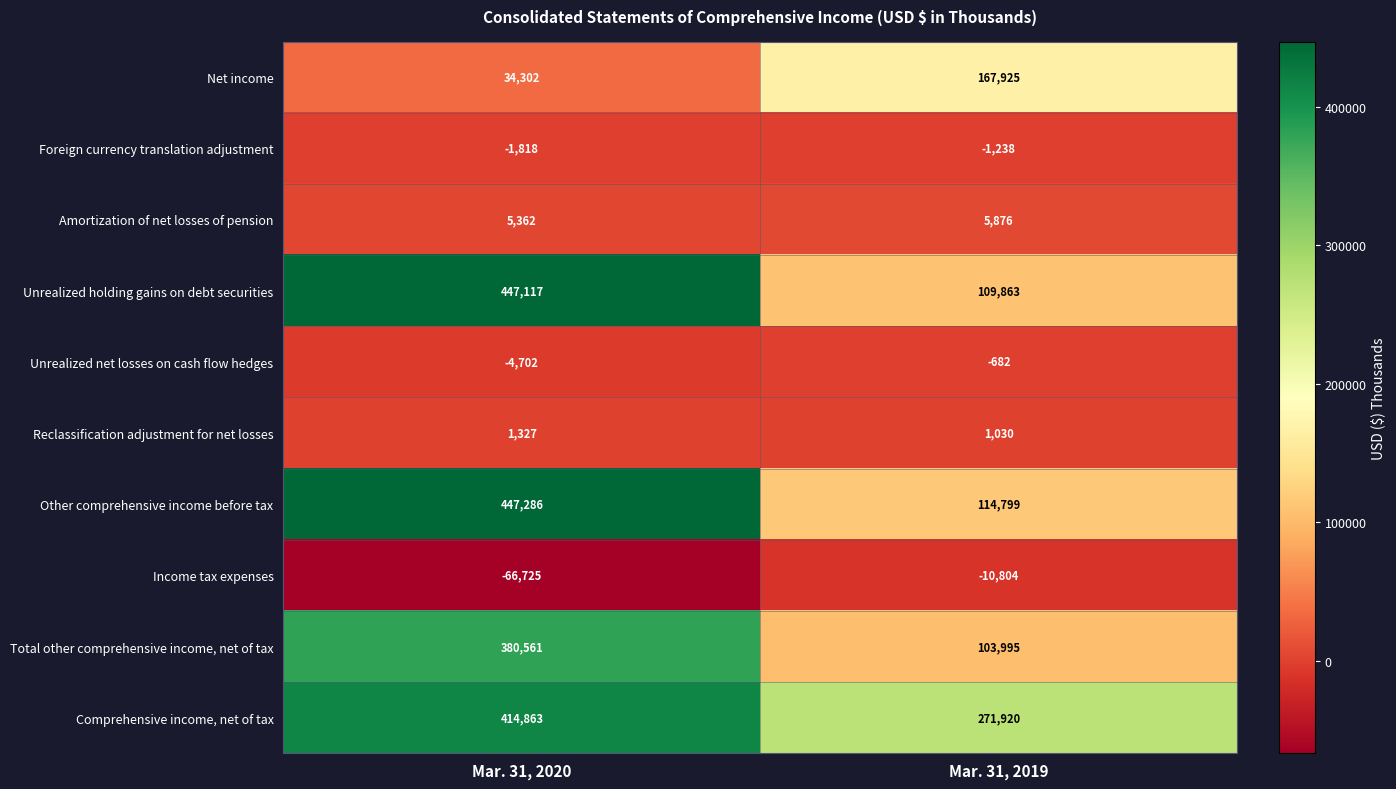

The value of Total other comprehensive income, net of tax at Mar. 31, 2020 is 380561. True or false?

True